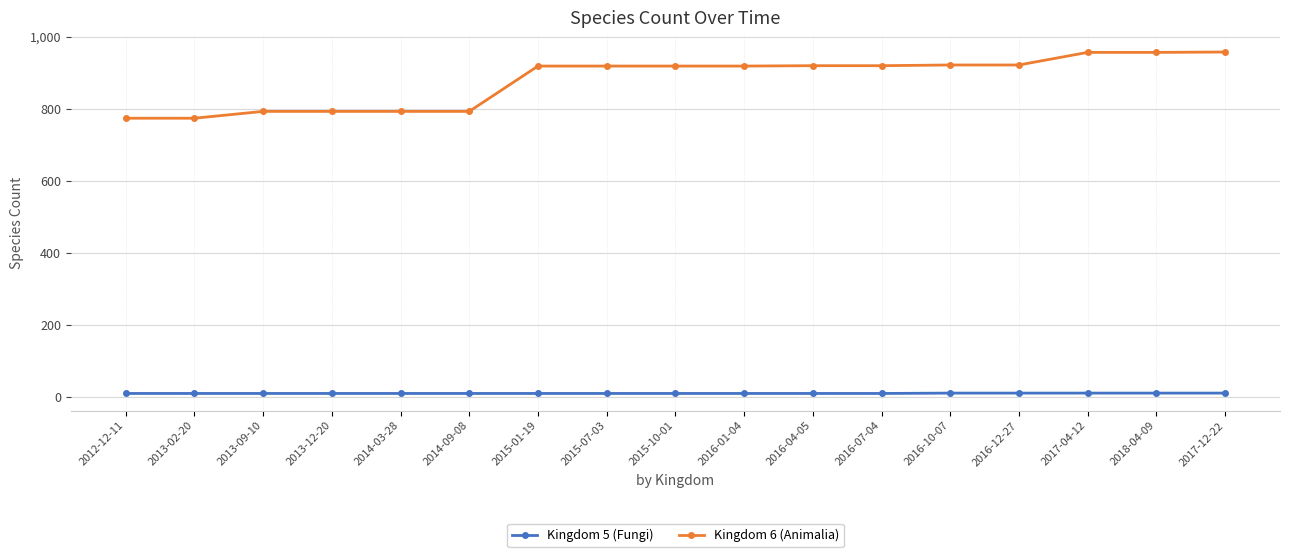

What are all the series names shown in the legend?

Kingdom 5 (Fungi), Kingdom 6 (Animalia)